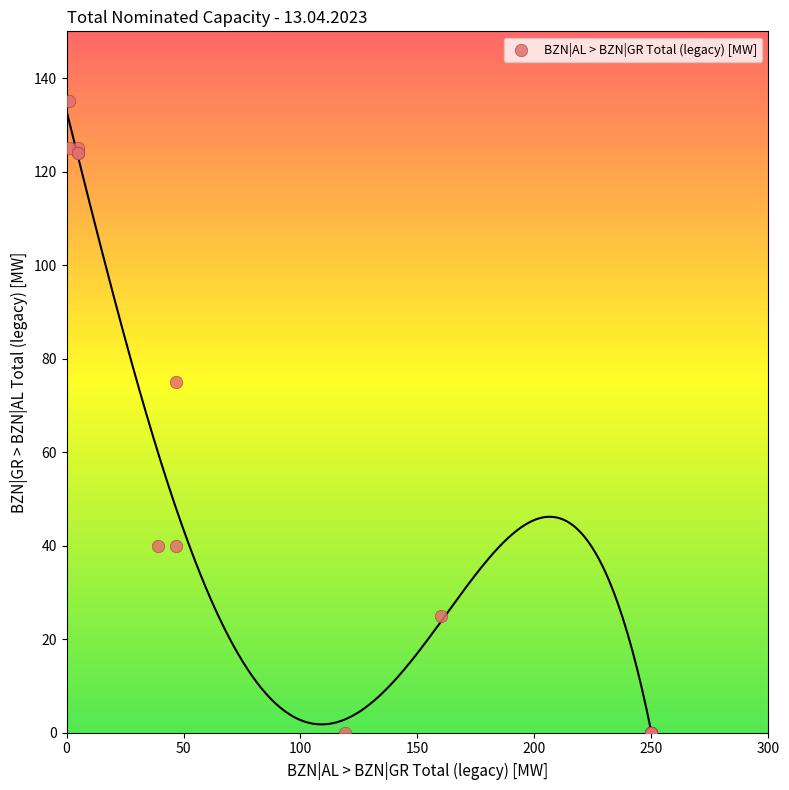

What Y value in the scatter plot is closest to 67?

75